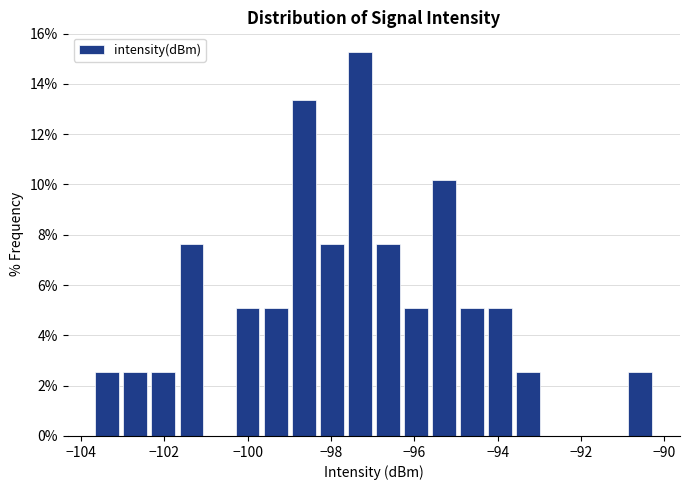

Read against the x-axis, roughly where is the centre of the tallest bar?

-97.4